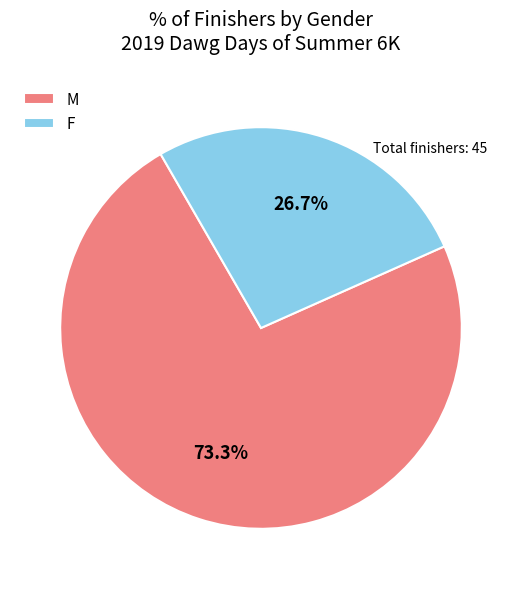

To the nearest percent, what percentage of the pie is M?

73%